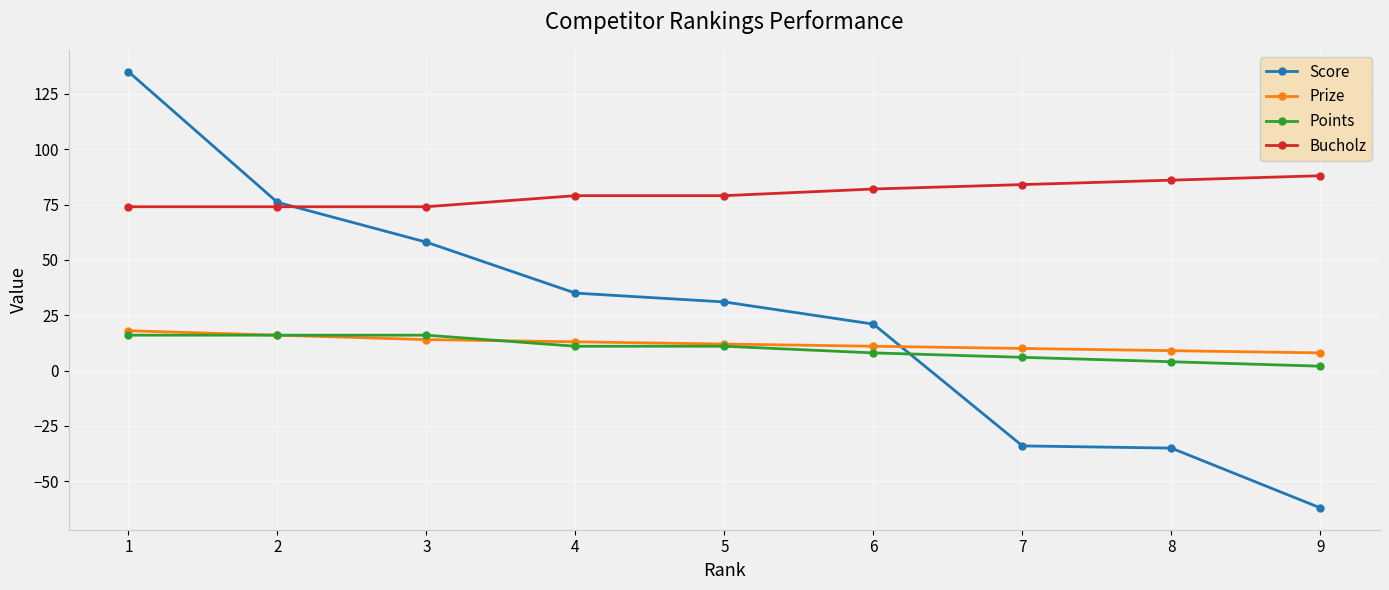

What is the value of the Prize point at the 7th from the left?

10